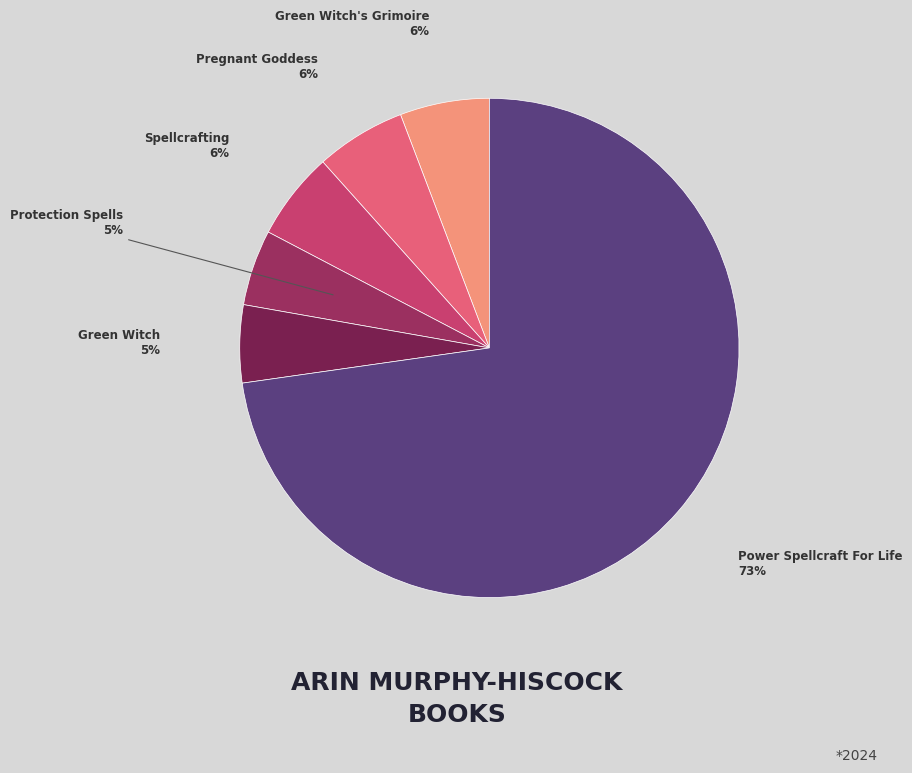

Approximately how many times larger is the value at Green Witch compared to Protection Spells?

1.0